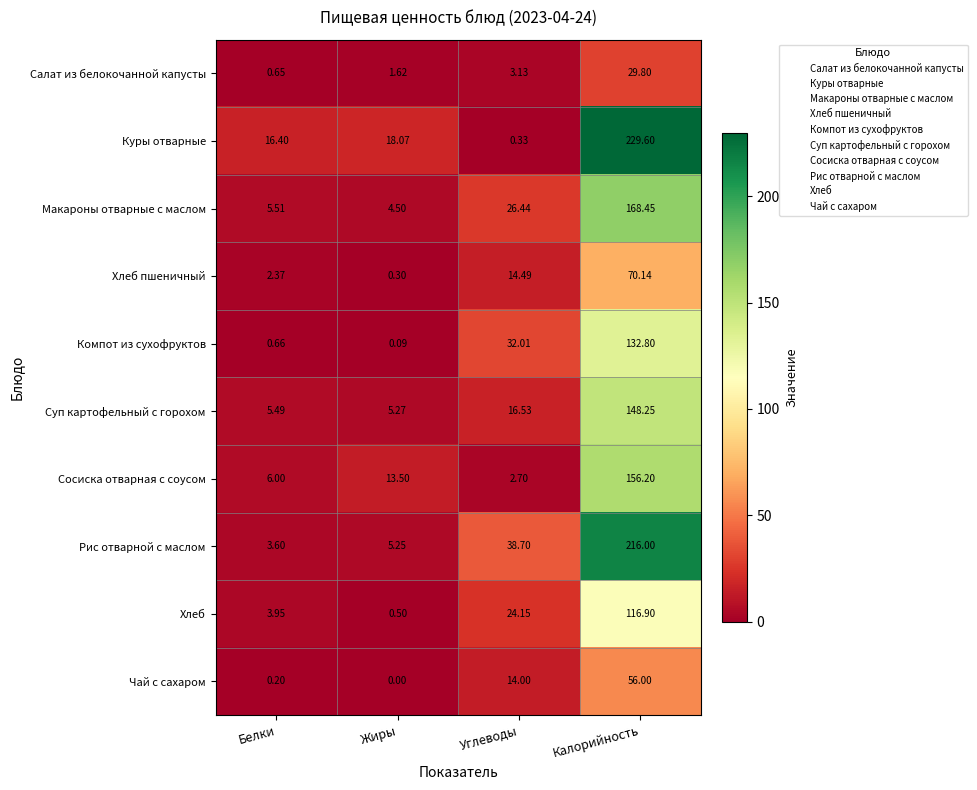

What is the total value across all series at Жиры?

49.1